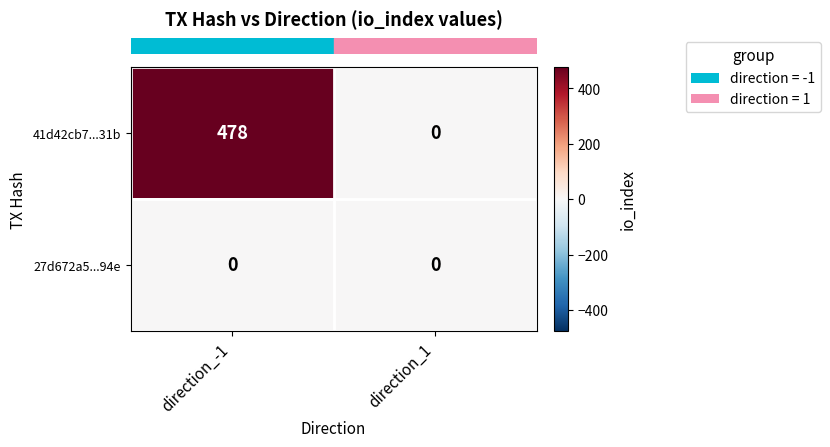

Between direction_-1 and direction_1, which series saw the biggest shift?

41d42cb7...31b